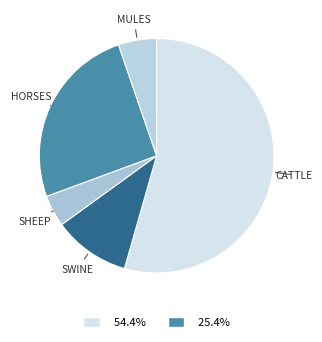

How many segments does this pie chart have?

5